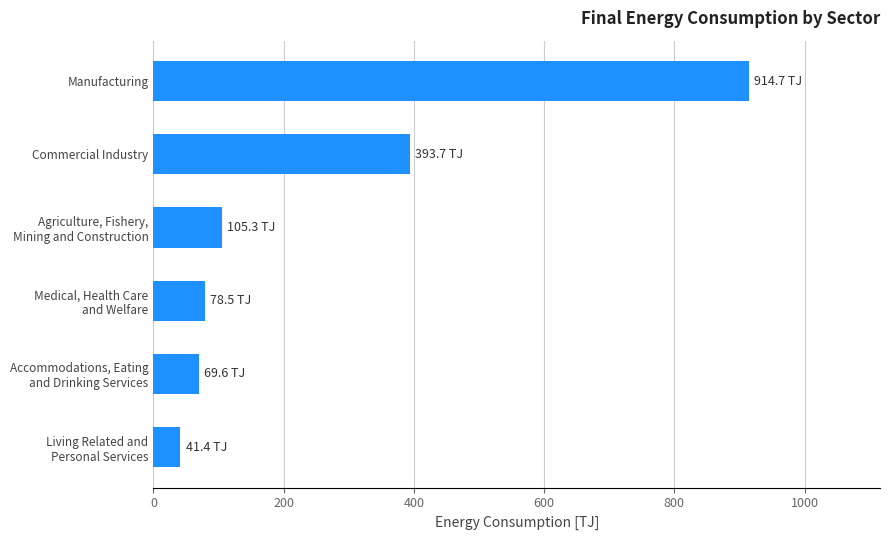

What is the smallest value displayed?

41.4